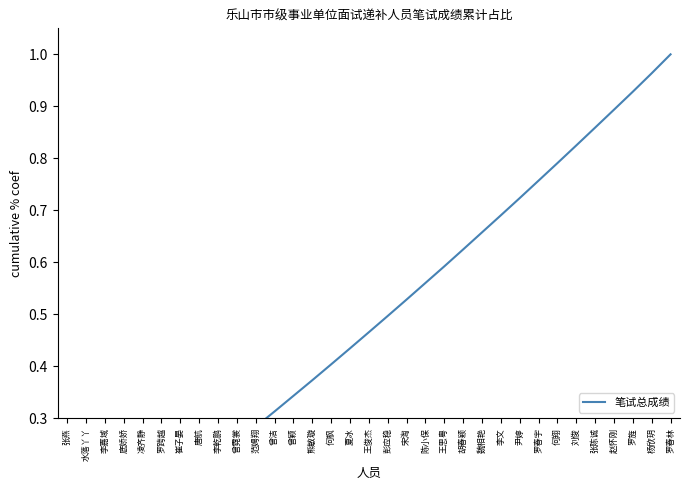

Rank the categories by value from lowest to highest.

张燕, 水落丫丫, 李嘉域, 底娇娇, 凌齐静, 罗跨越, 崔子晏, 唐航, 李乾鹏, 曾霓裳, 范娉翔, 曾洁, 曾颖, 熊敏璇, 何枫, 夏冰, 王俊杰, 彭应稳, 宋淘, 陈小保, 王思粤, 胡春颖, 魏相艳, 李文, 尹婷, 罗春宇, 何翔, 刘俊, 张陈诚, 赵怀刚, 罗旌, 杨欣玥, 罗春林